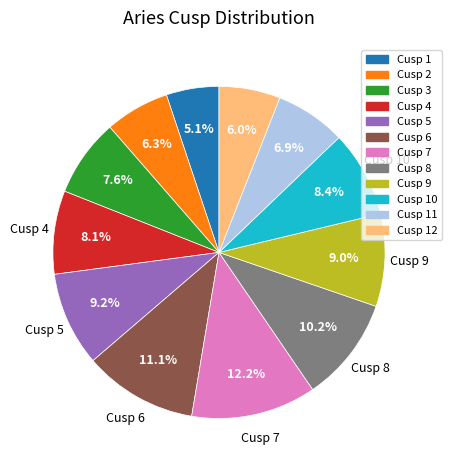

Is there any slice that represents more than half of the pie?

No